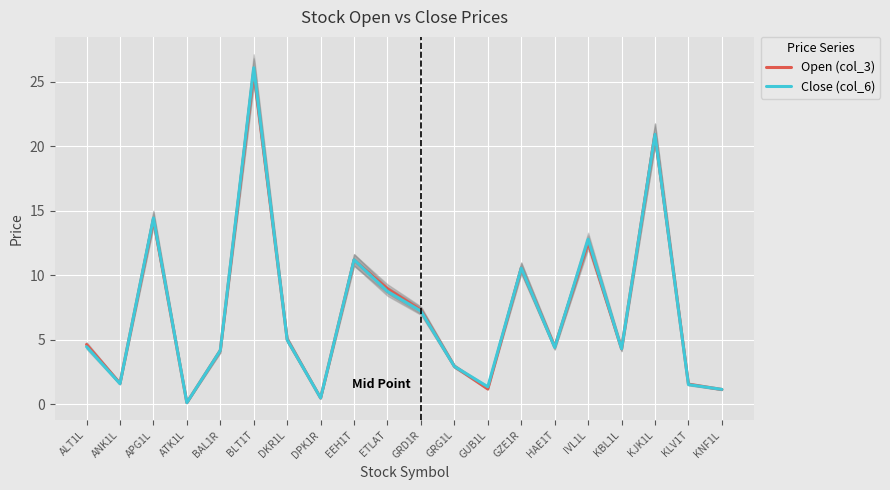

Where do Close (col_6) and Open (col_3) first cross each other?

ANK1L and APG1L